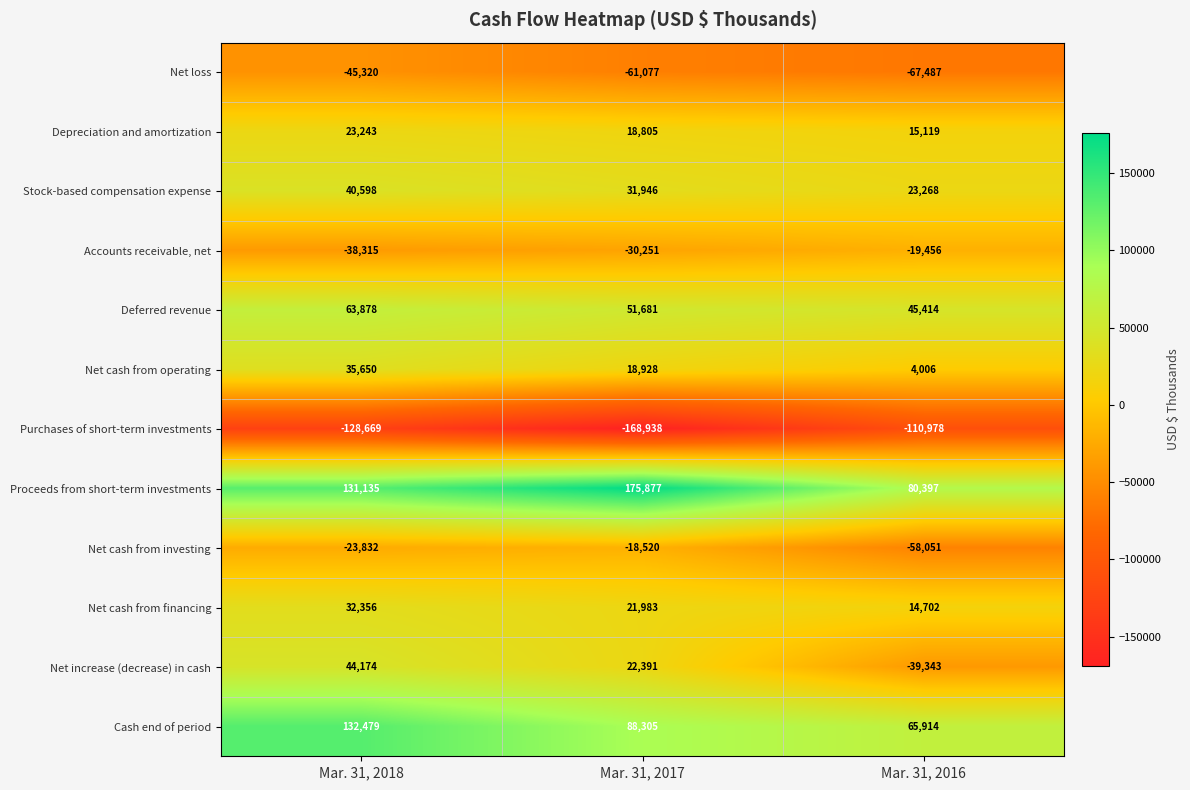

True or false: Net increase (decrease) in cash has a value of 44174 at Mar. 31, 2018.

True